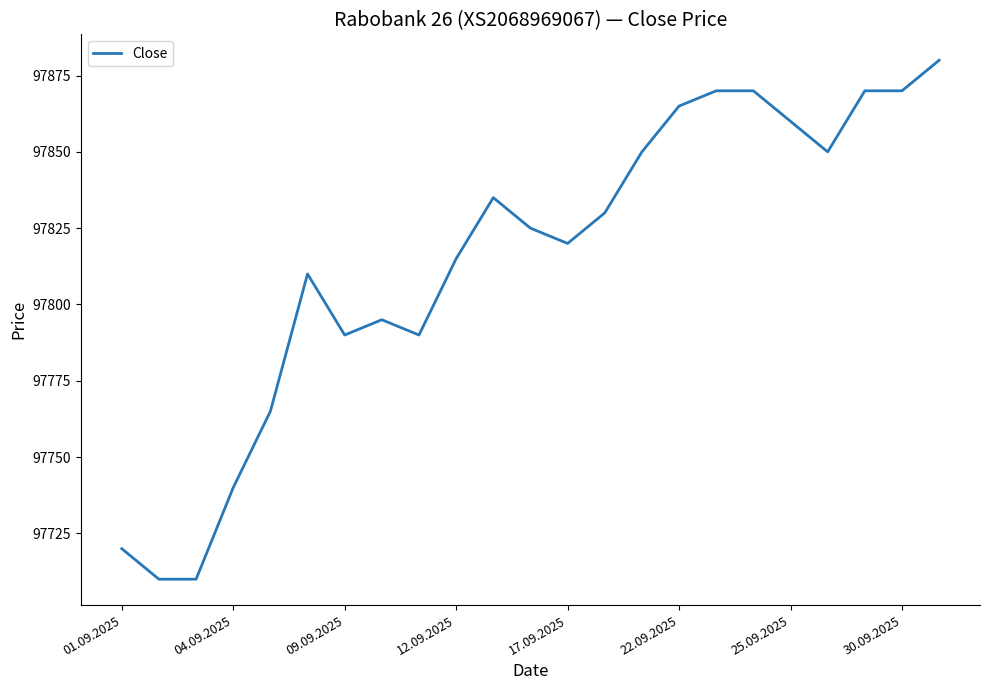

What is the greatest value displayed?

97880